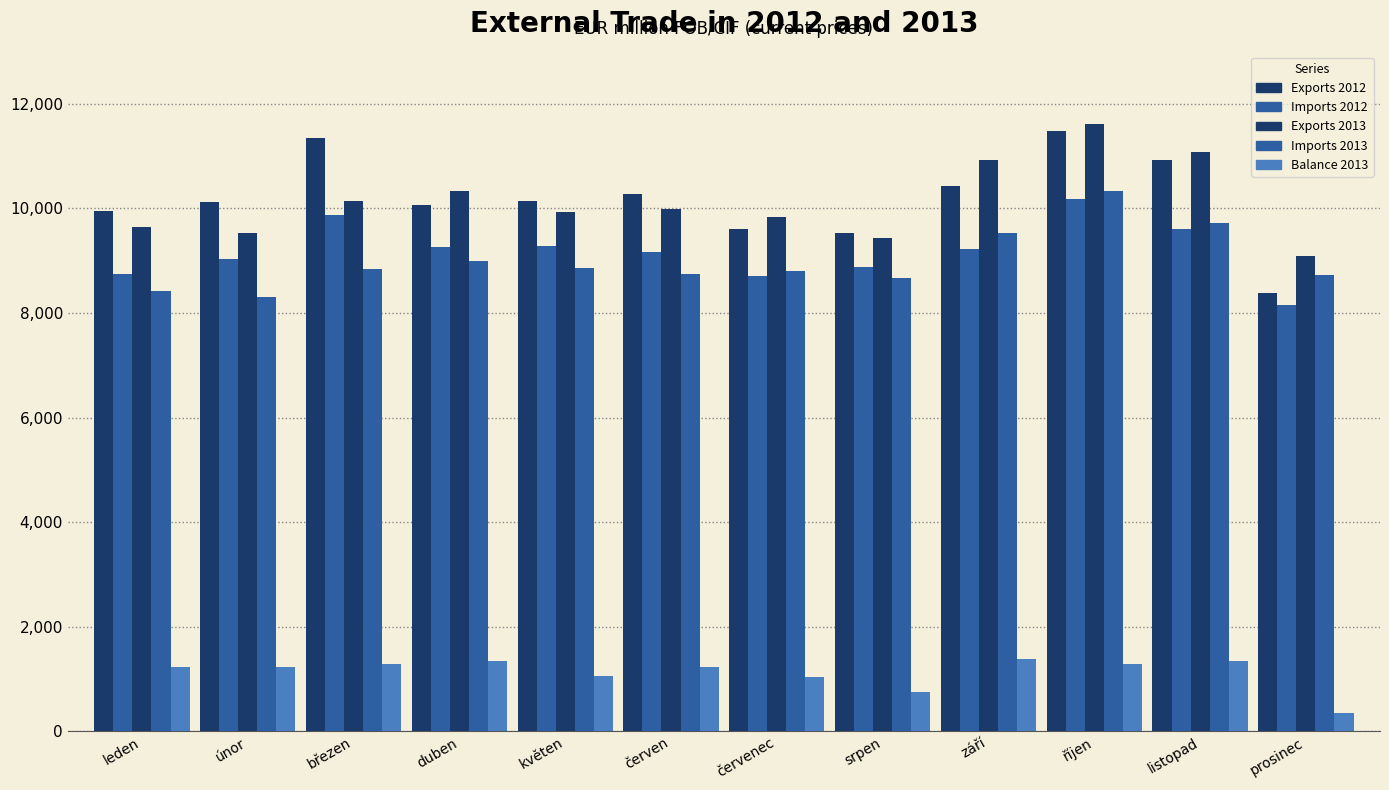

How many series are shown in this chart?

5